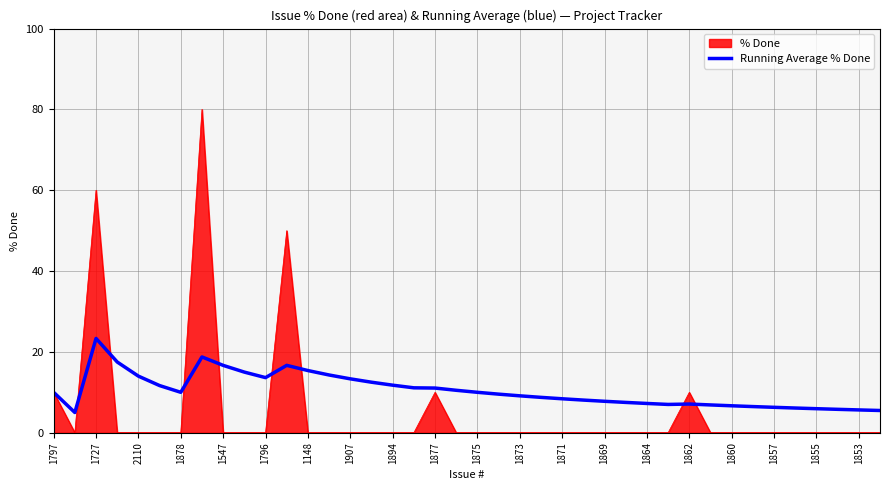

Which series has the largest total across all categories?

Running Average % Done